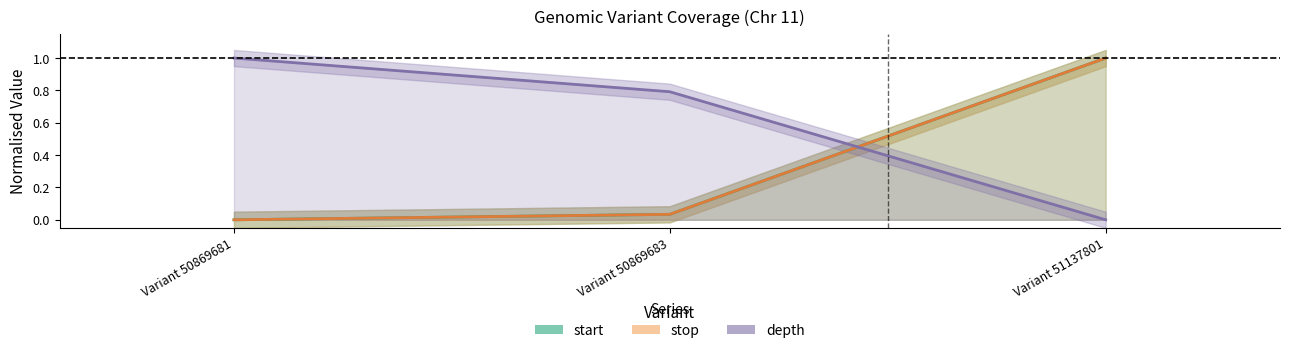

Which category has the lowest value in the depth series?

Variant 51137801